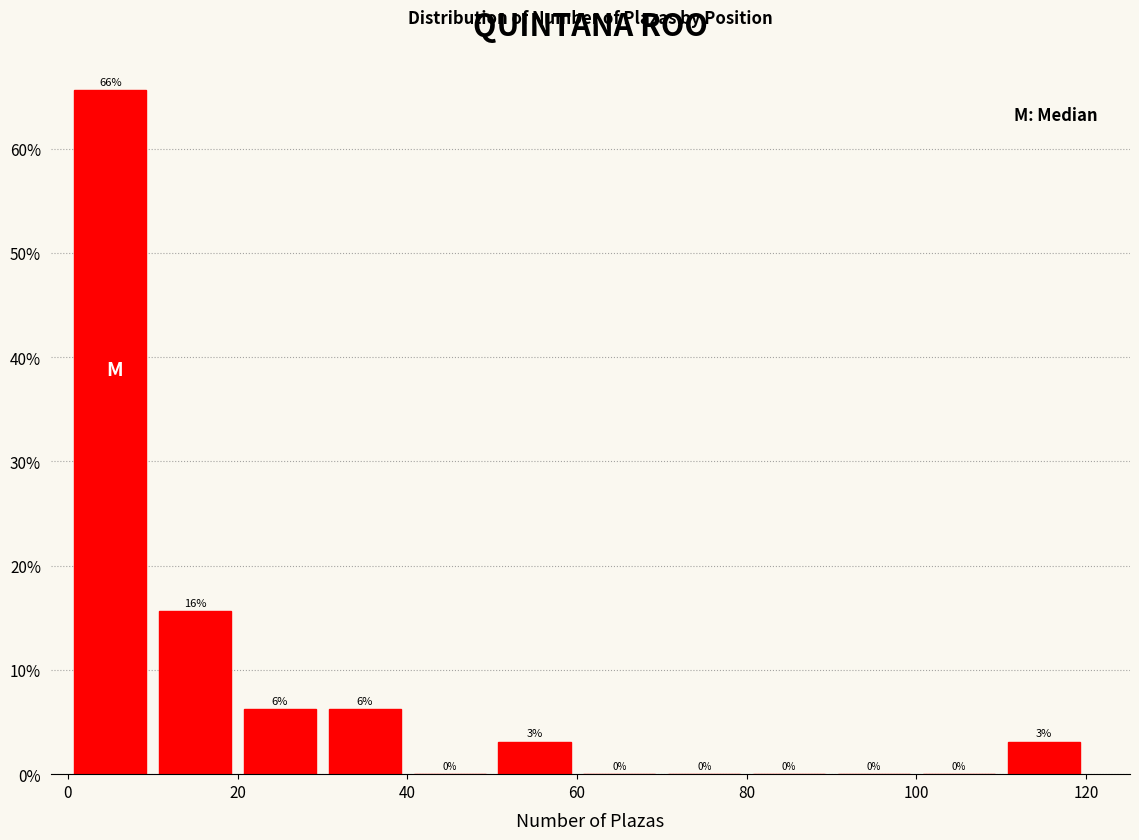

Which range on the x-axis has the tallest bar?

0 to 10